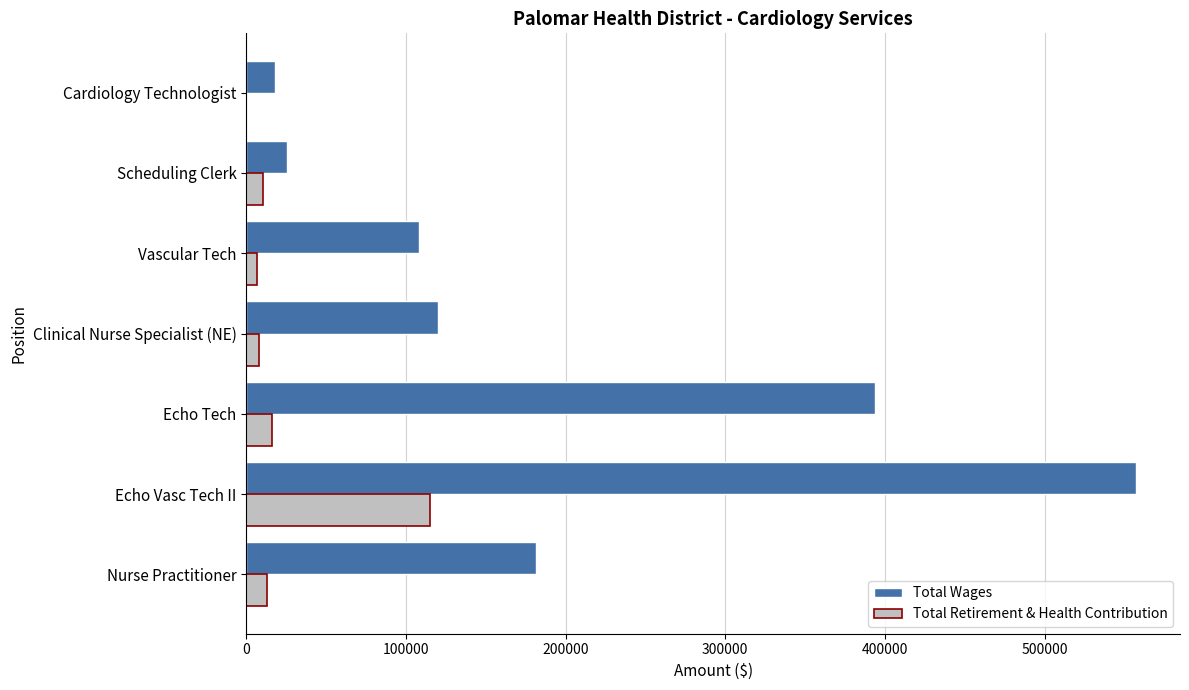

True or false: Total Retirement & Health Contribution has a value of 115361 at Echo Vasc Tech II.

True